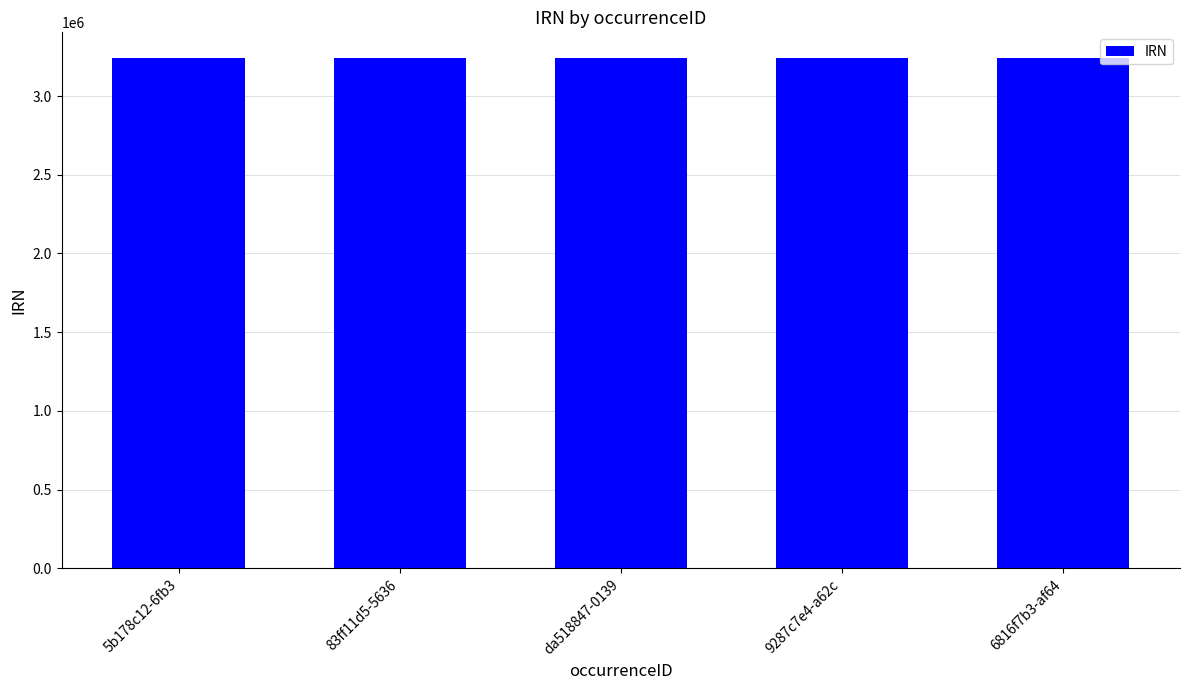

What is the average value?

3242367